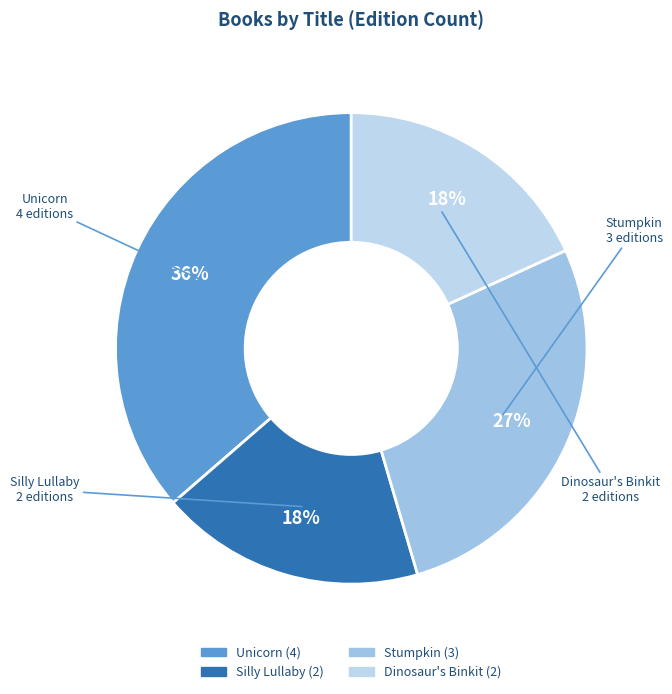

Which slice is the largest?

Unicorn